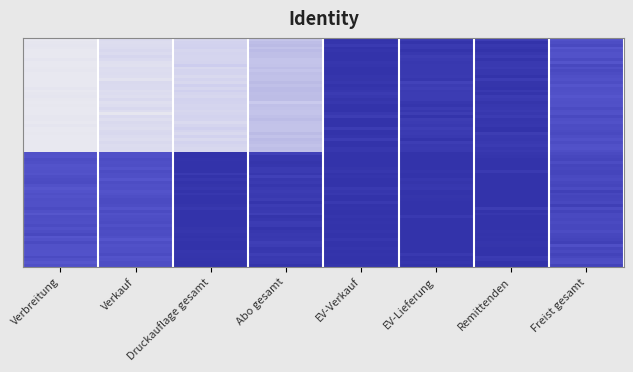

Reading right to left, what are all the values shown in this chart?

10308: Freist gesamt=0.1	Remittenden=0.0	EV-Lieferung=0.0	EV-Verkauf=0.0	Abo gesamt=0.7	Druckauflage gesamt=0.9	Verkauf=0.9	Verbreitung=1.0
10329: Freist gesamt=0.1	Remittenden=0.0	EV-Lieferung=0.0	EV-Verkauf=0.0	Abo gesamt=0.0	Druckauflage gesamt=0.0	Verkauf=0.2	Verbreitung=0.2